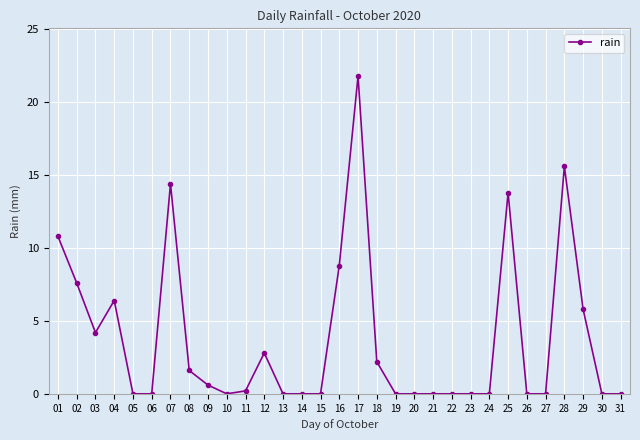

What is the average value?

3.8